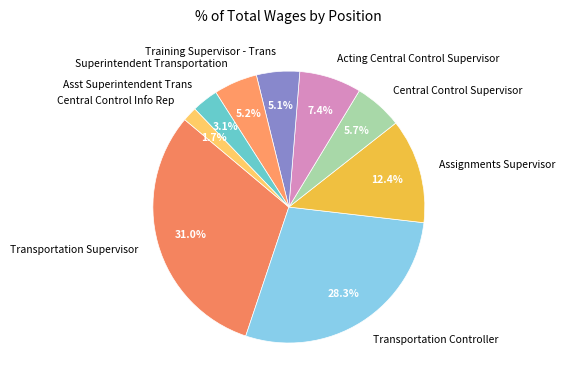

Does Transportation Controller account for over 50% of the chart?

No